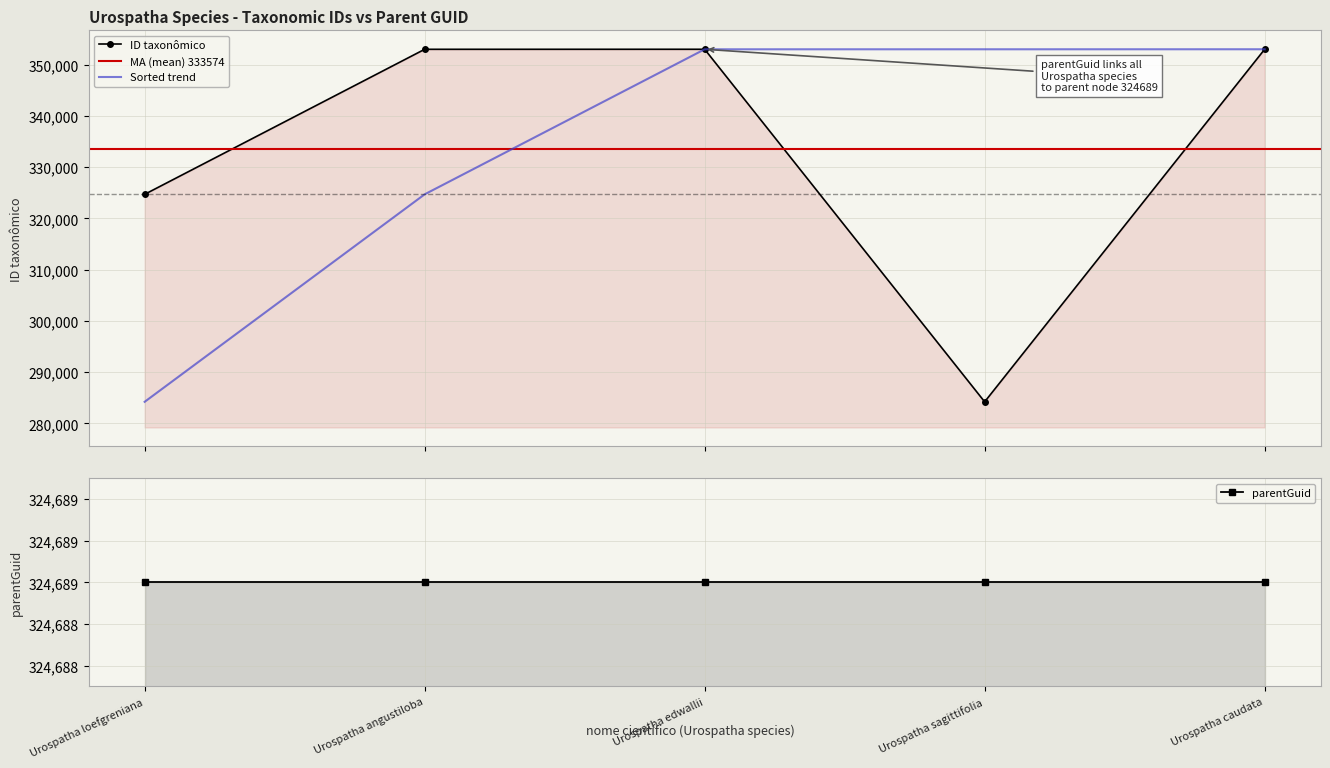

How many data points are less than 352982?

2